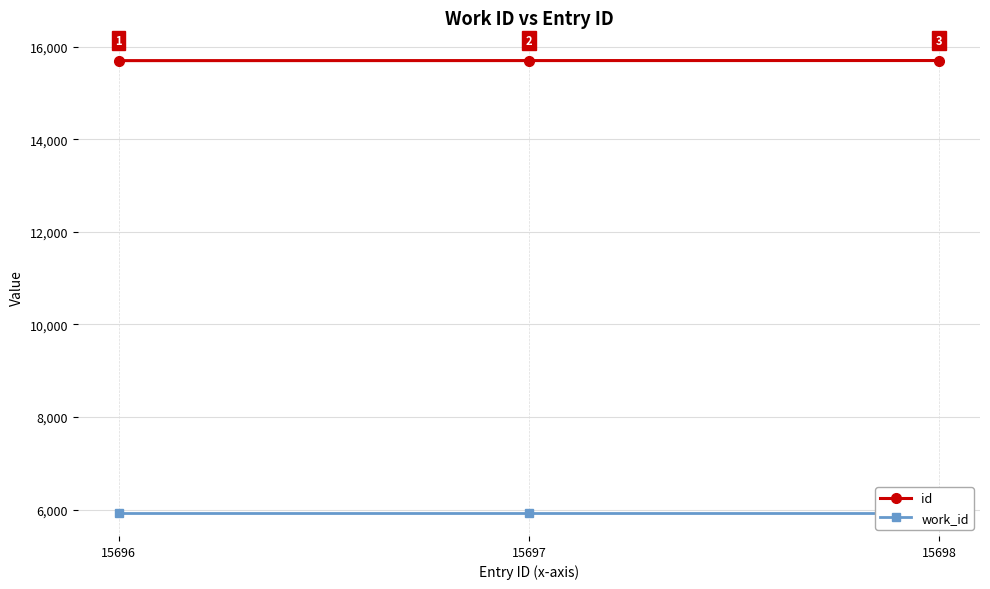

The work_id series shows 5920 at 15698. True or false?

True